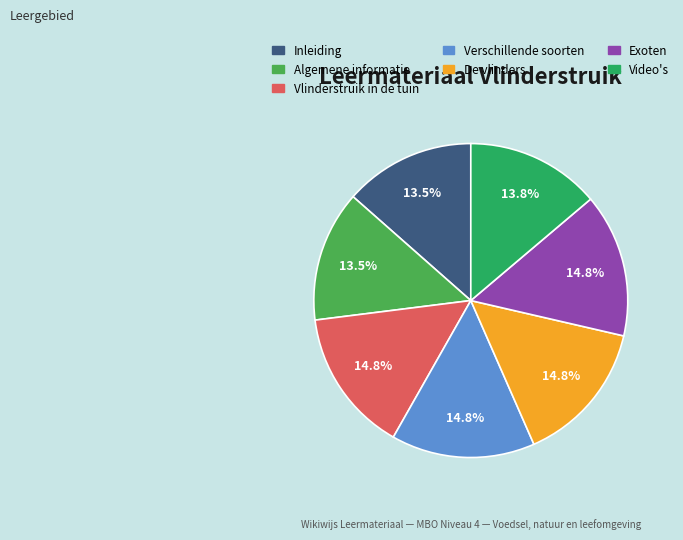

How many segments does this pie chart have?

7